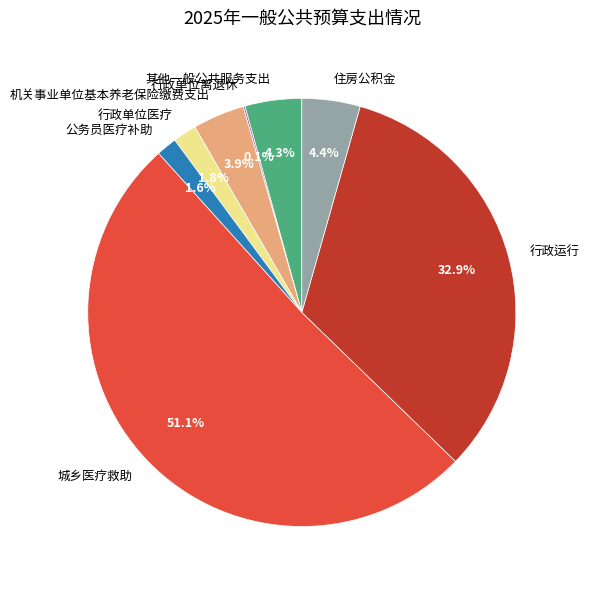

Does any single category account for the majority?

Yes